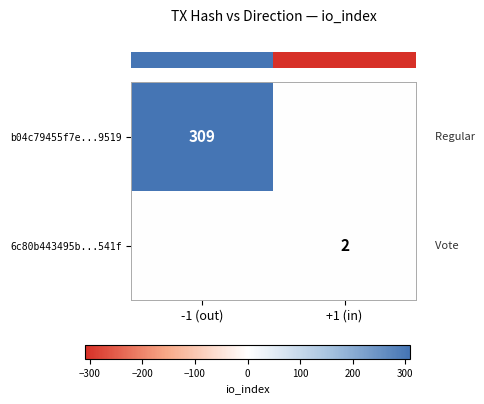

Between +1 (in) and -1 (out), which is larger?

-1 (out)